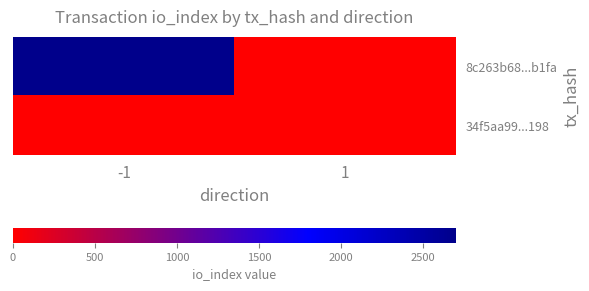

How many data points does each series have?

2